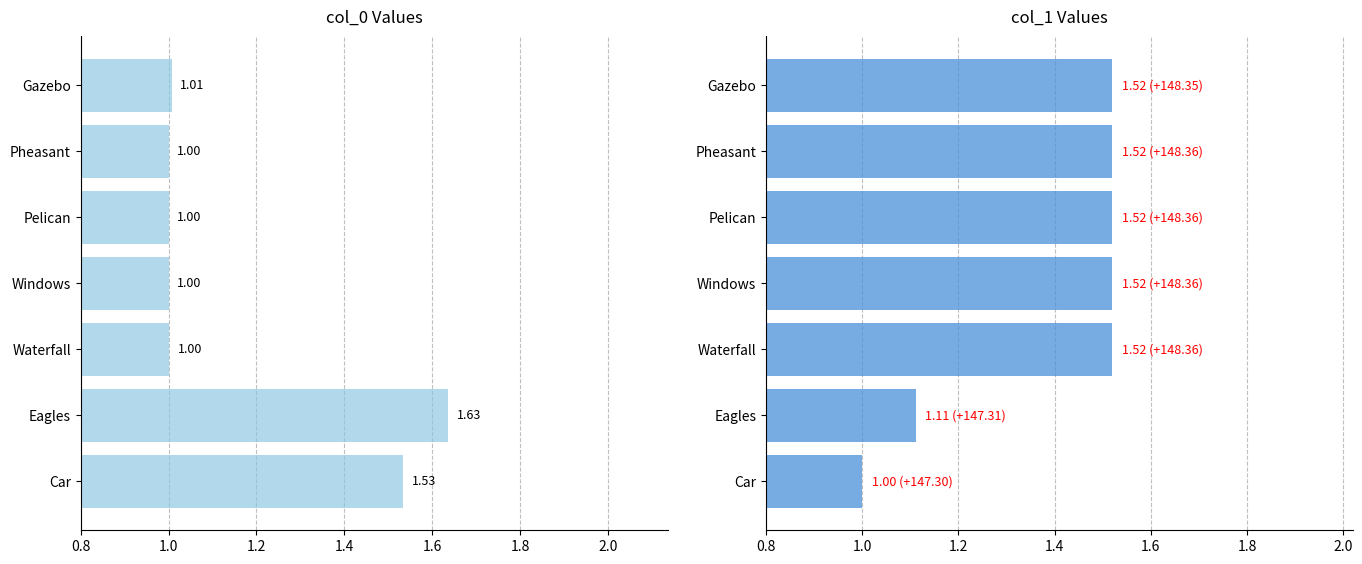

What is the maximum value shown in the chart?

1.6